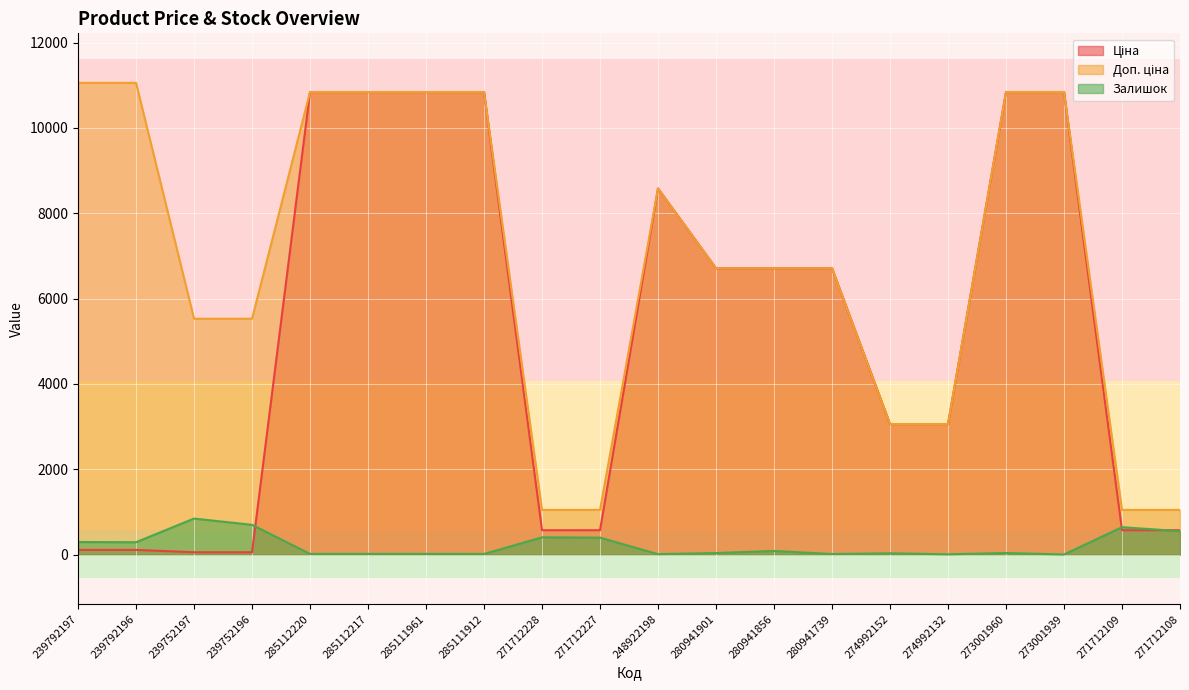

What is the minimum value for Доп. ціна?

1048.0